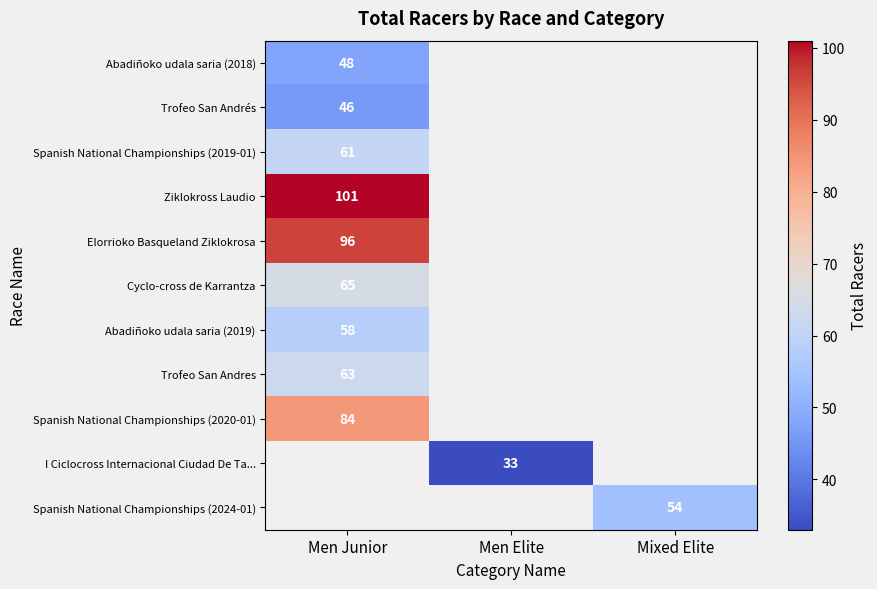

Is it true that Abadiñoko udala saria (2019) equals 58 at Men Junior?

True